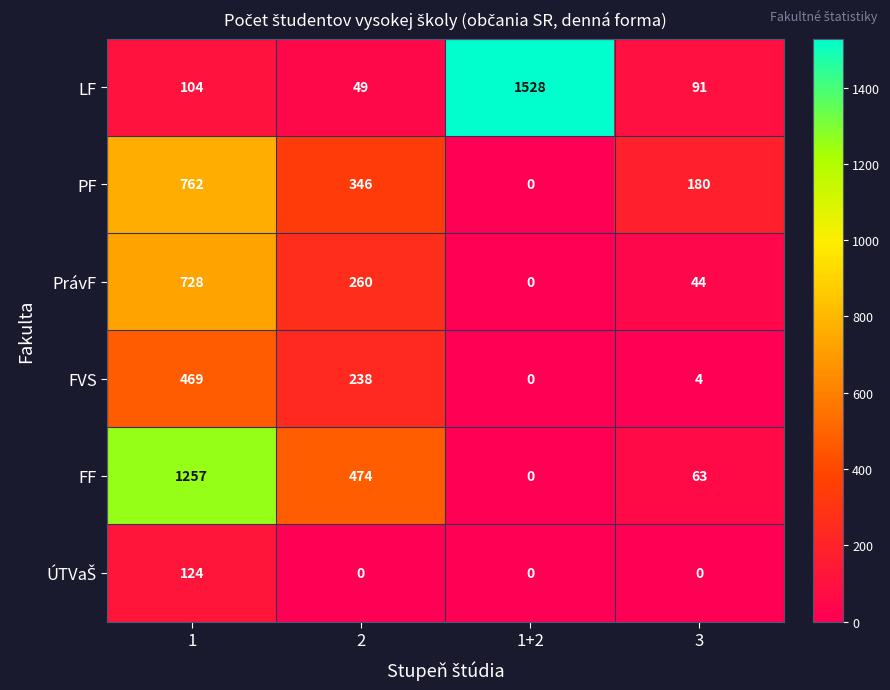

What is the total value across all series at 3?

382